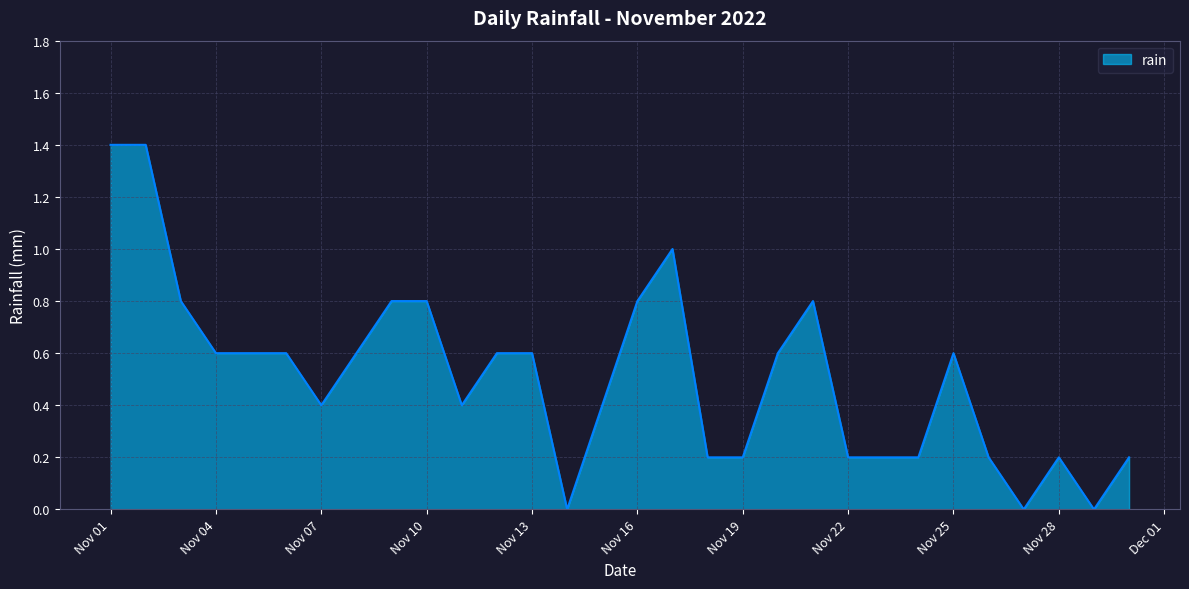

What is the maximum value shown in the chart?

1.4